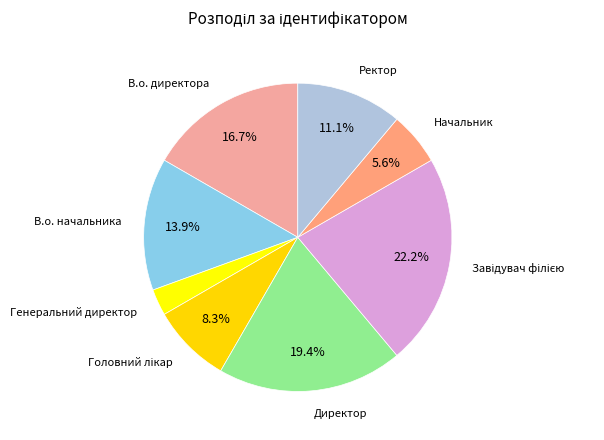

What is the smallest slice in the pie chart?

Генеральний директор